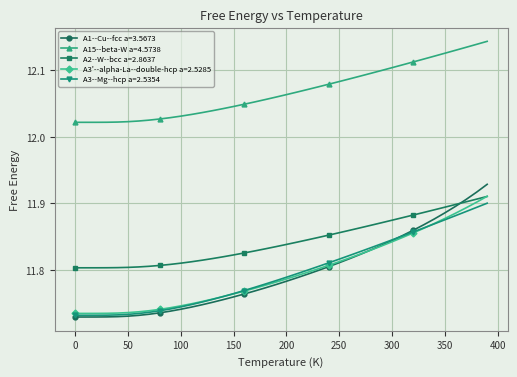

At how many categories does at least one series exceed 11?

40